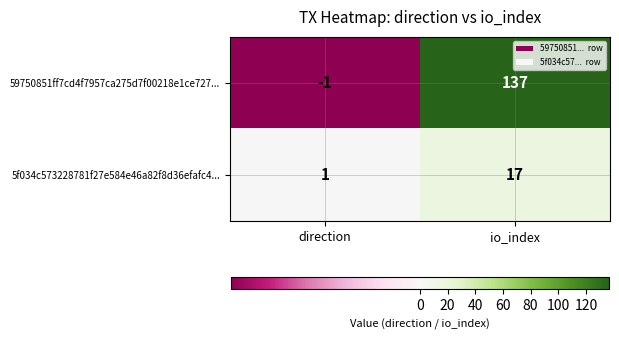

Rank the series at direction from lowest to highest value.

59750851ff7cd4f7957ca275d7f00218e1ce727..., 5f034c573228781f27e584e46a82f8d36efafc4...